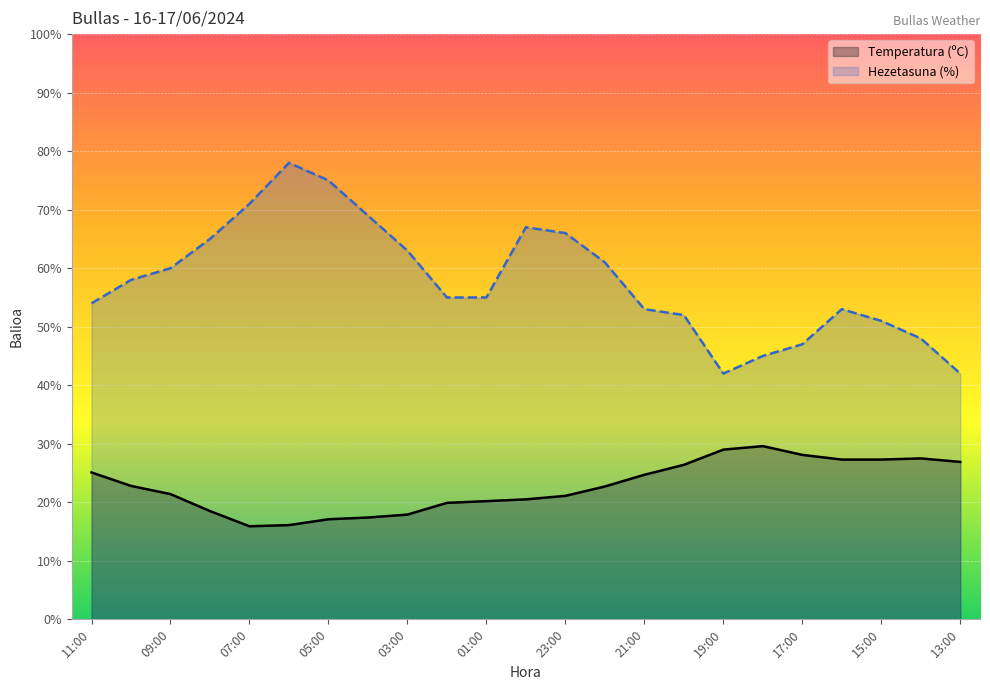

True or false: Hezetasuna (%) and Temperatura (ºC) intersect in this chart.

False